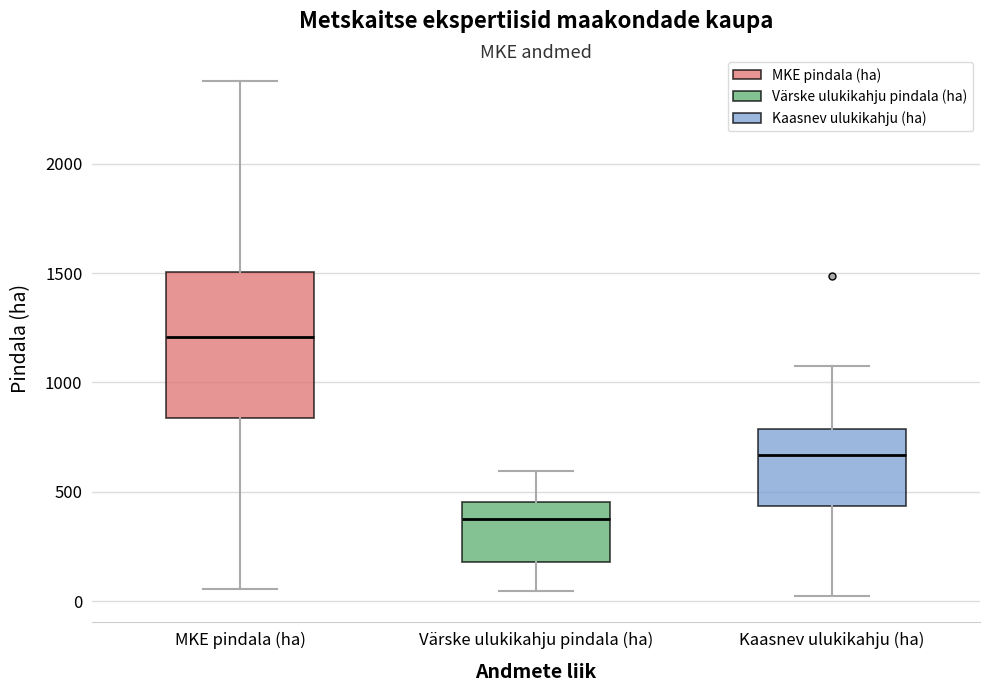

Which box has the highest median line?

MKE pindala (ha)